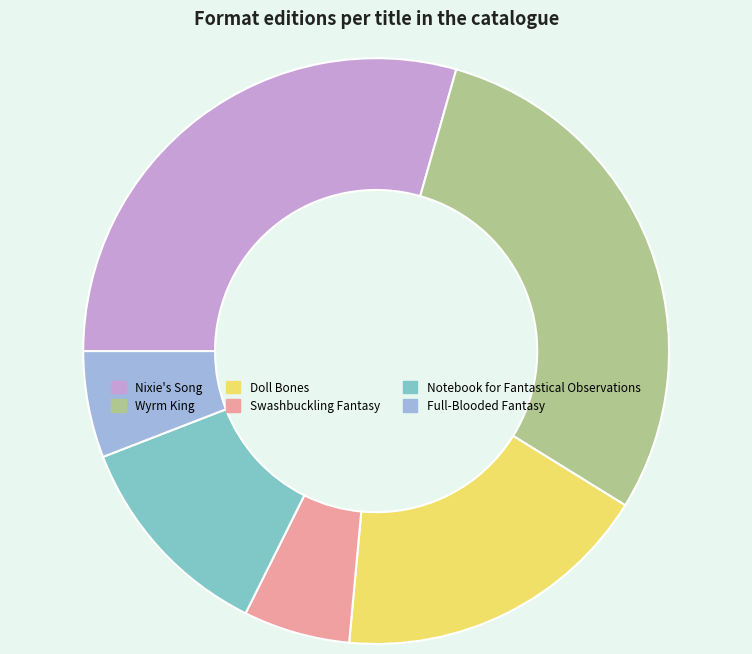

Does Doll Bones represent more than half of the total?

No